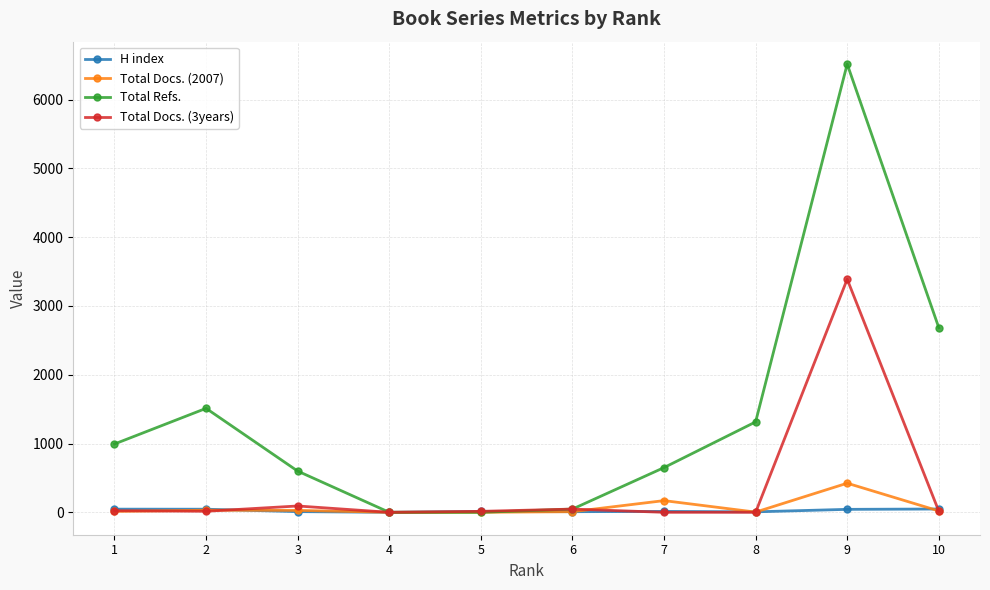

List the series in order of their peak value, lowest first.

H index, Total Docs. (2007), Total Docs. (3years), Total Refs.